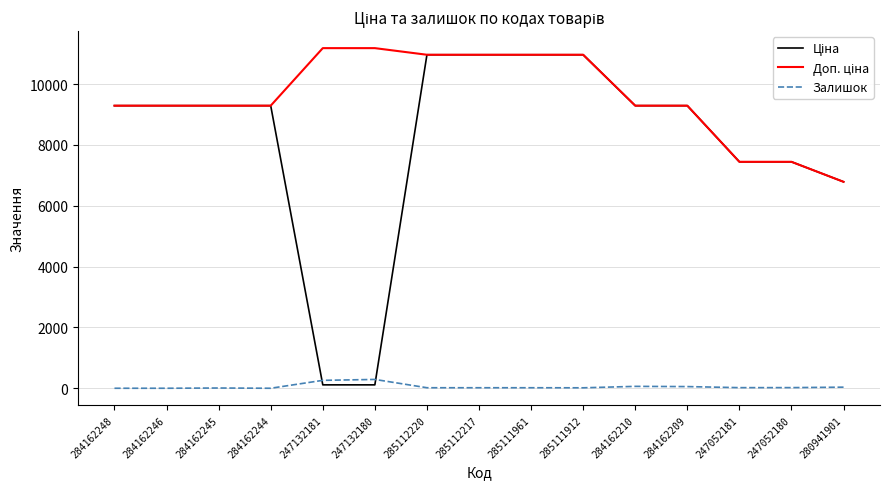

What is the spread (max minus min) of values at 284162248?

9290.5